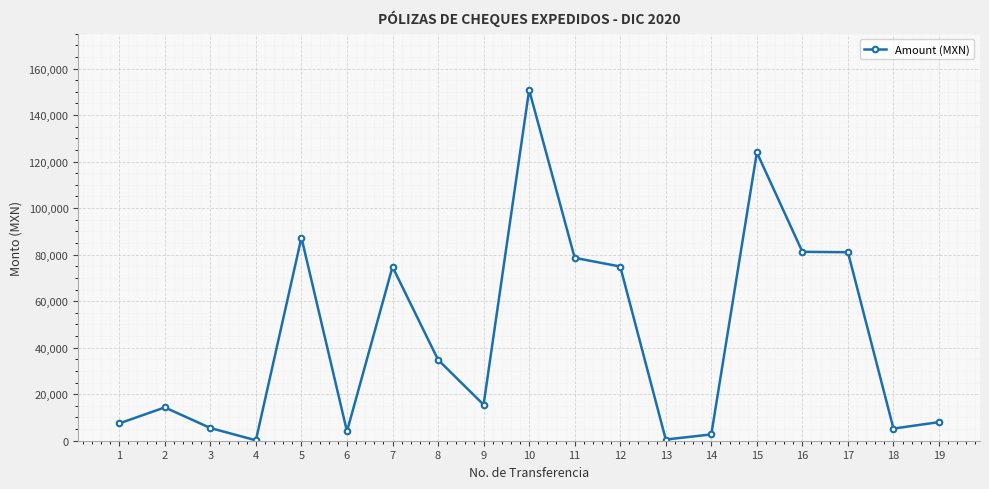

What value does the data have at 11?

78626.1